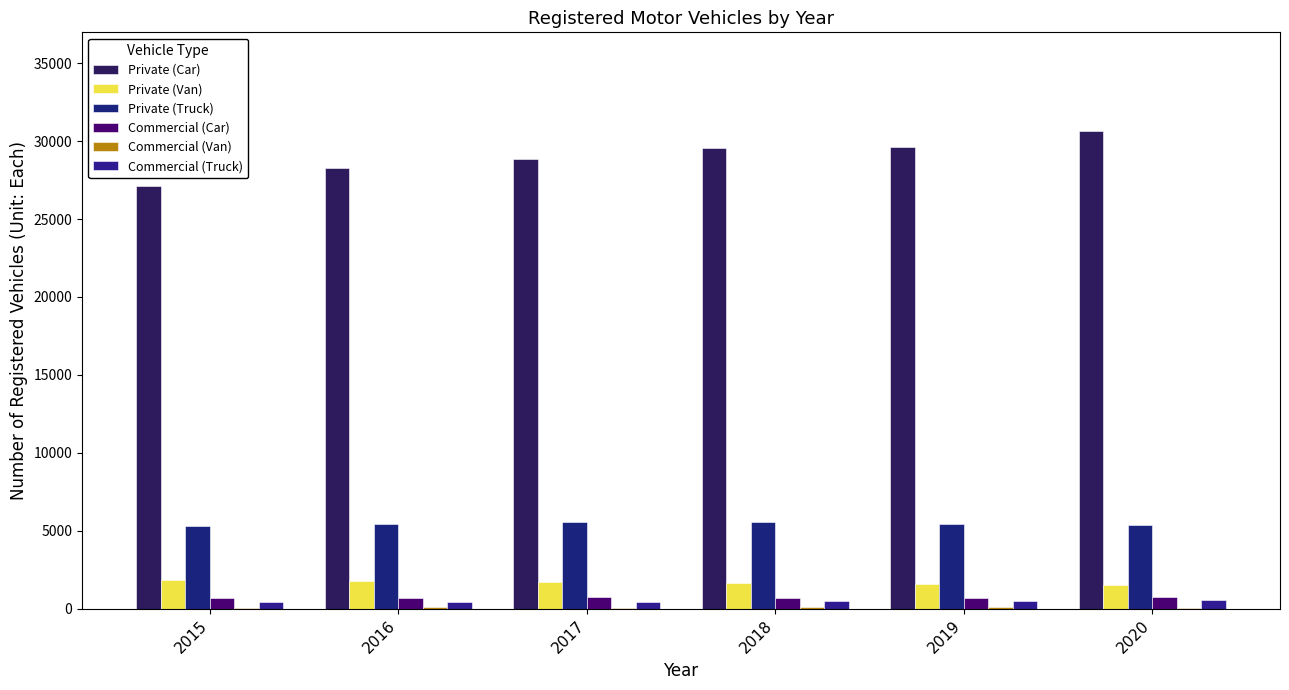

Reading right to left, what are all the values shown in this chart?

Private (Car): 2020=30622	2019=29624	2018=29580	2017=28831	2016=28289	2015=27093
Private (Van): 2020=1510	2019=1563	2018=1658	2017=1742	2016=1795	2015=1840
Private (Truck): 2020=5404	2019=5445	2018=5567	2017=5581	2016=5414	2015=5319
Commercial (Car): 2020=765	2019=697	2018=722	2017=730	2016=713	2015=681
Commercial (Van): 2020=66	2019=86	2018=84	2017=80	2016=102	2015=68
Commercial (Truck): 2020=566	2019=511	2018=473	2017=433	2016=426	2015=411